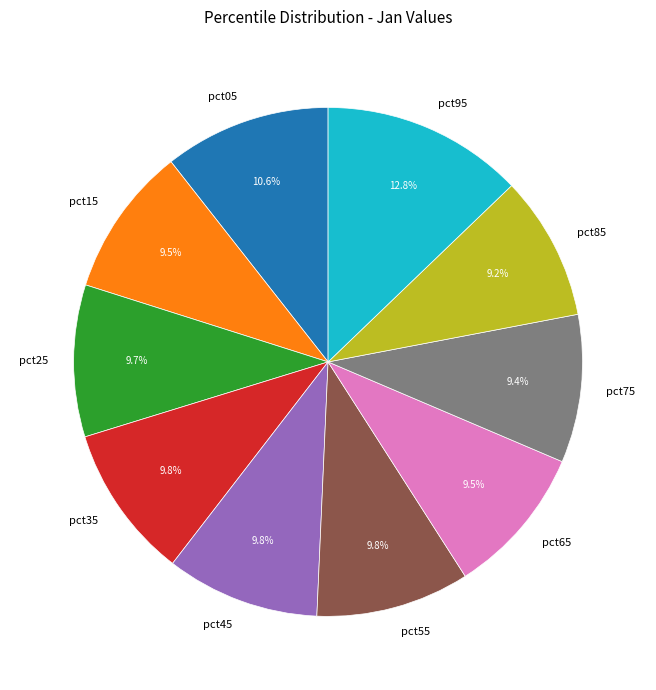

Combined, do pct75 and pct55 account for over 50%?

No